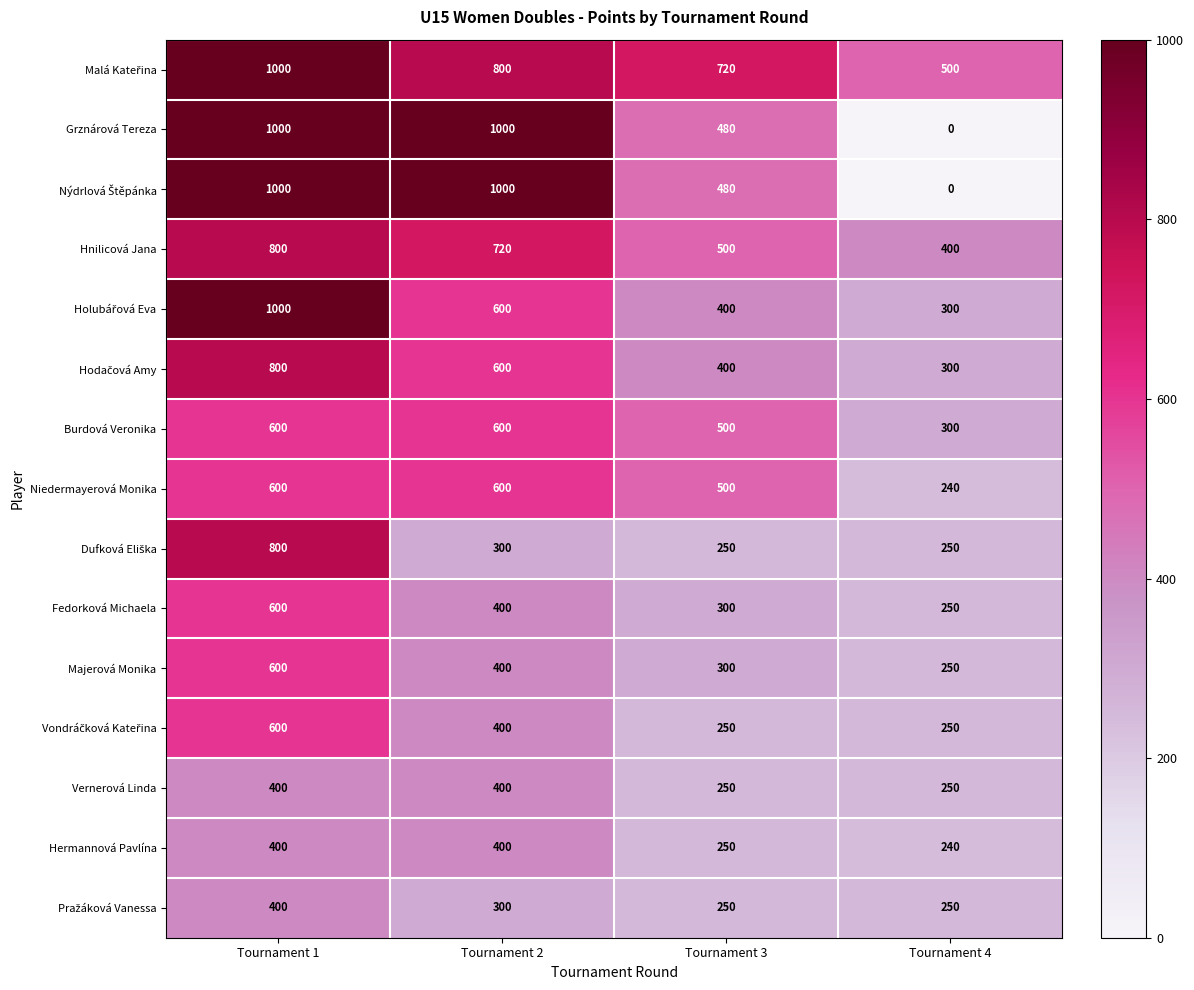

What is the difference between the Vernerová Linda values at Tournament 3 and Tournament 2?

150